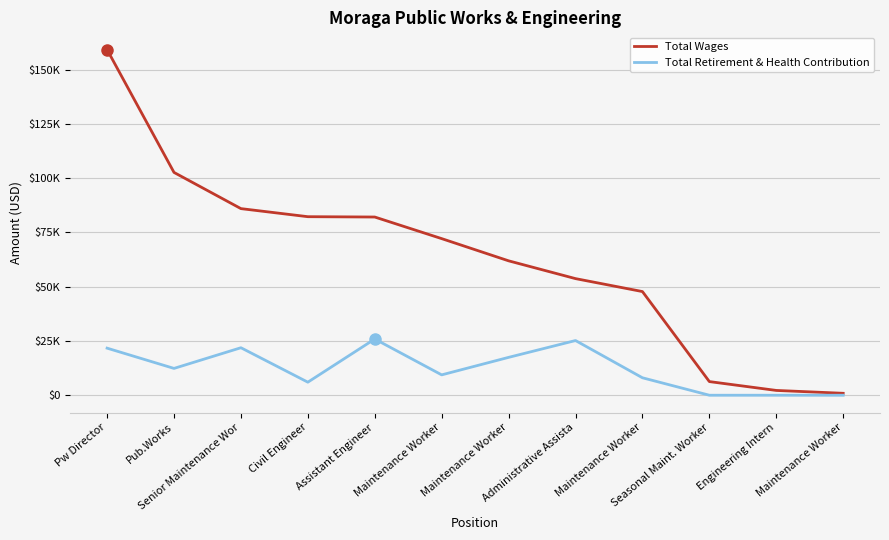

What is the highest value of the Total Retirement & Health Contribution series?

25891